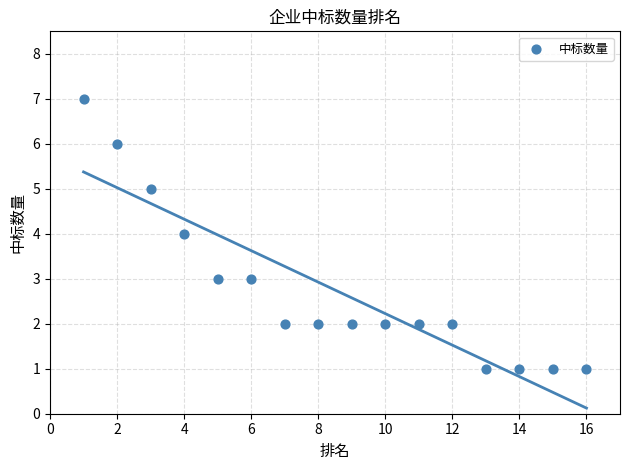

What is the range of Y values (max minus min)?

6